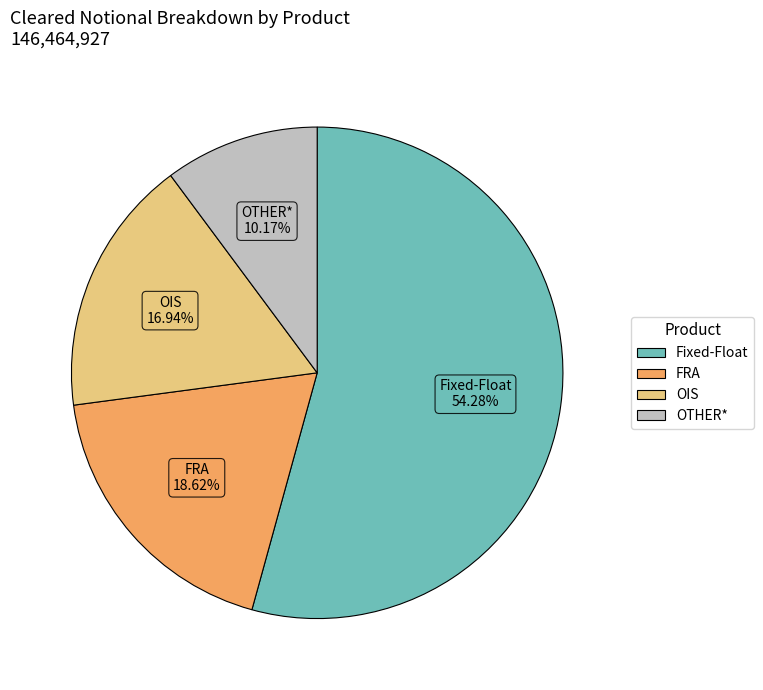

Is it true that OTHER* is 10% of the pie?

True